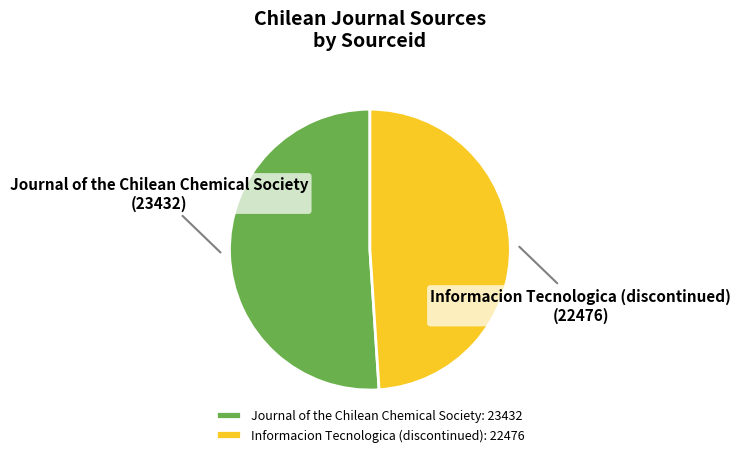

The Journal of the Chilean Chemical Society slice represents 51% of the pie. True or false?

True